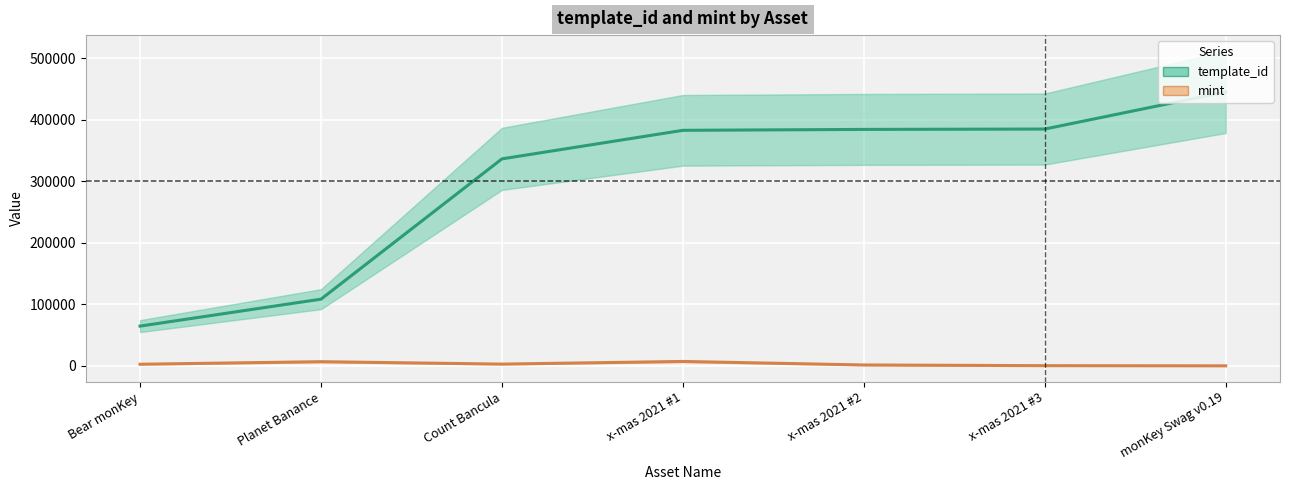

Rank the categories by mint value from highest to lowest.

x-mas 2021 #1, Planet Banance, Count Bancula, Bear monKey, x-mas 2021 #2, x-mas 2021 #3, monKey Swag v0.19